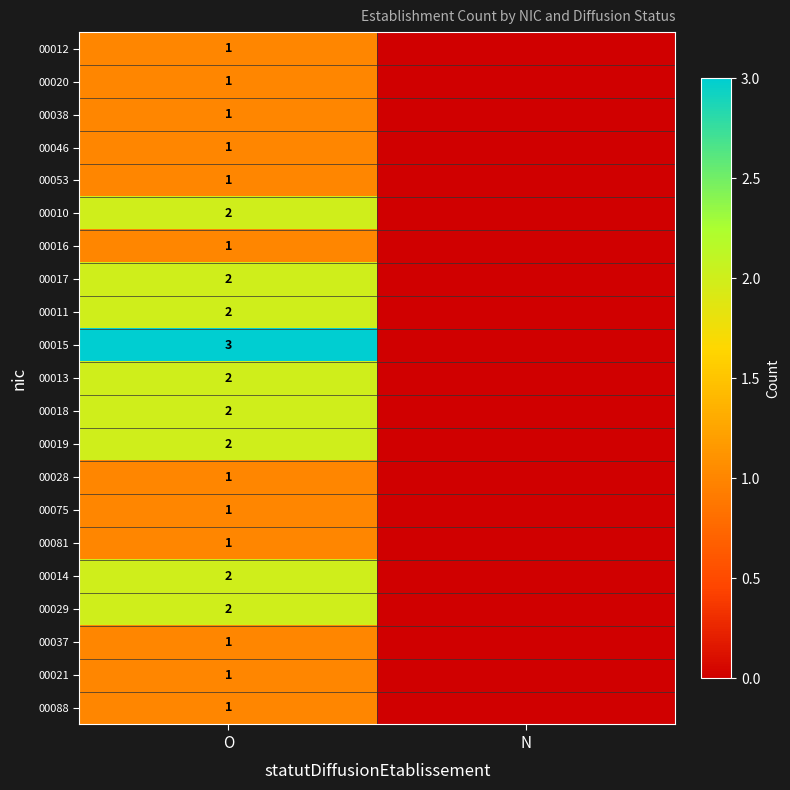

What is the total value across all series at O?

31